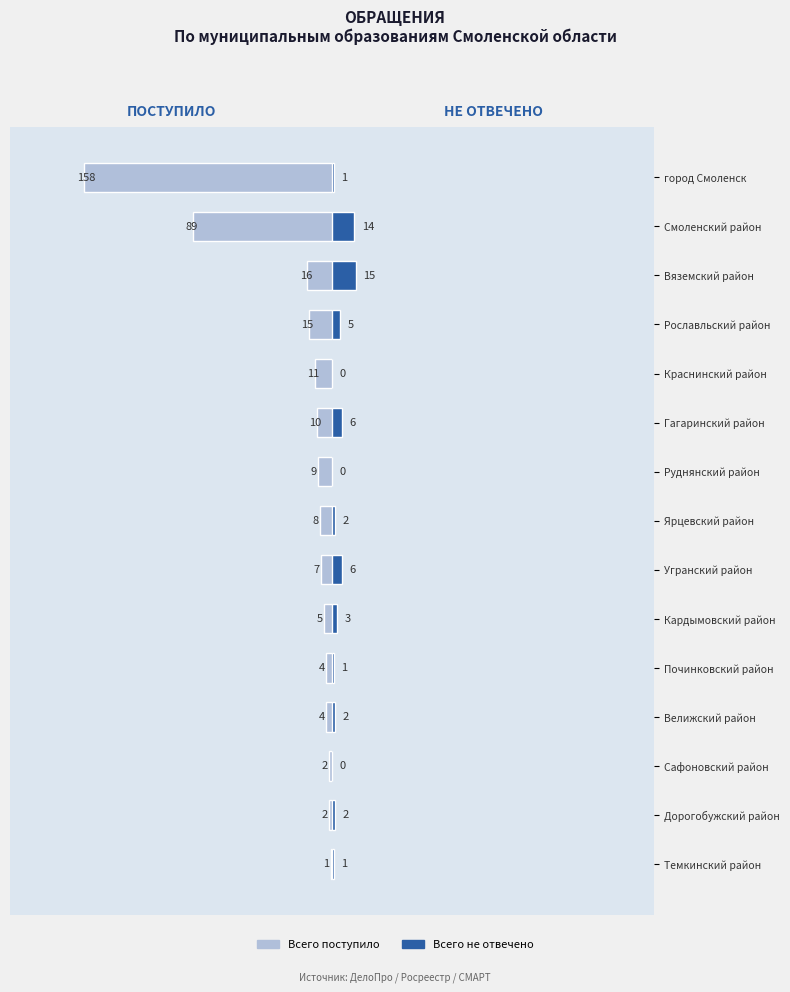

What is the value of the Всего поступило bar at the 2nd from the left?

2